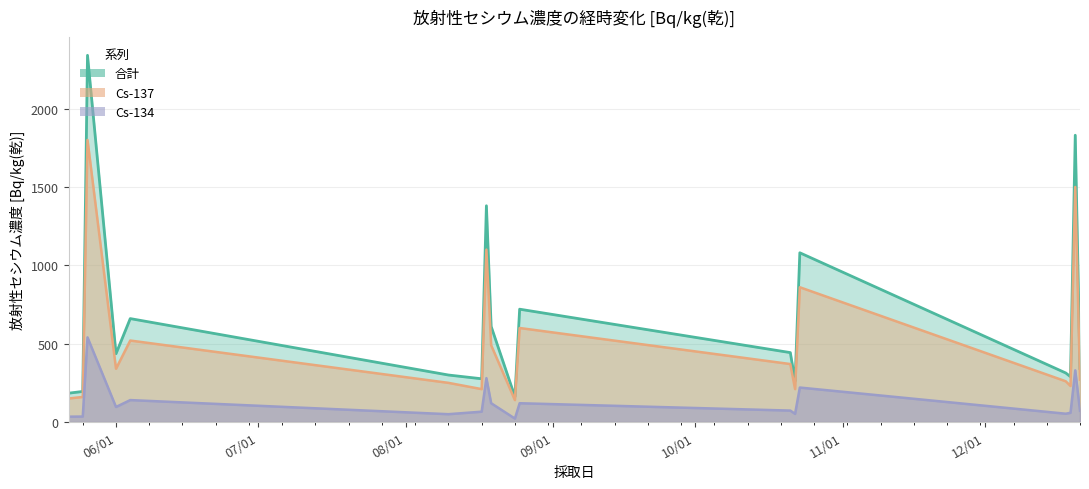

Between 2015-06-04 and 2015-10-23, which series saw the biggest shift?

合計